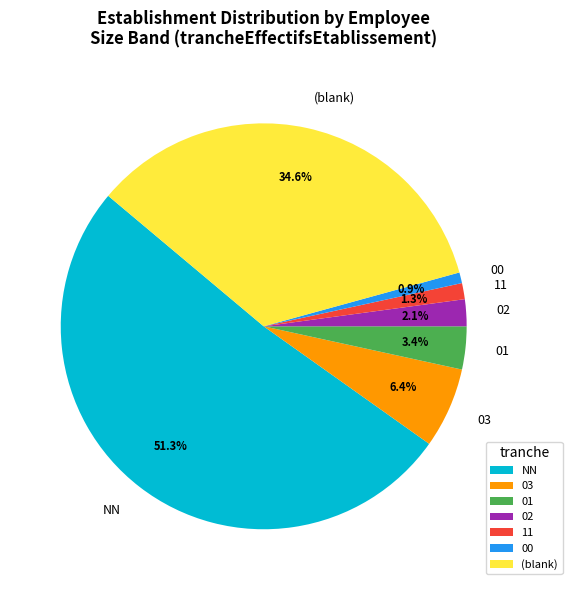

To the nearest percent, what percentage of the pie is 02?

2%